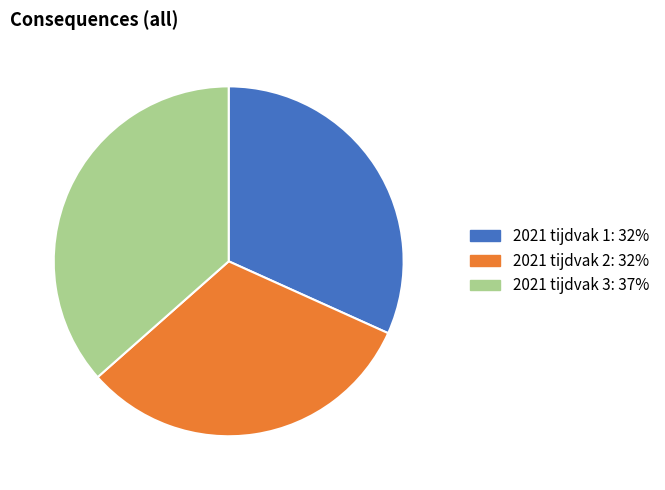

What is the largest slice in the pie chart?

2021 tijdvak 3